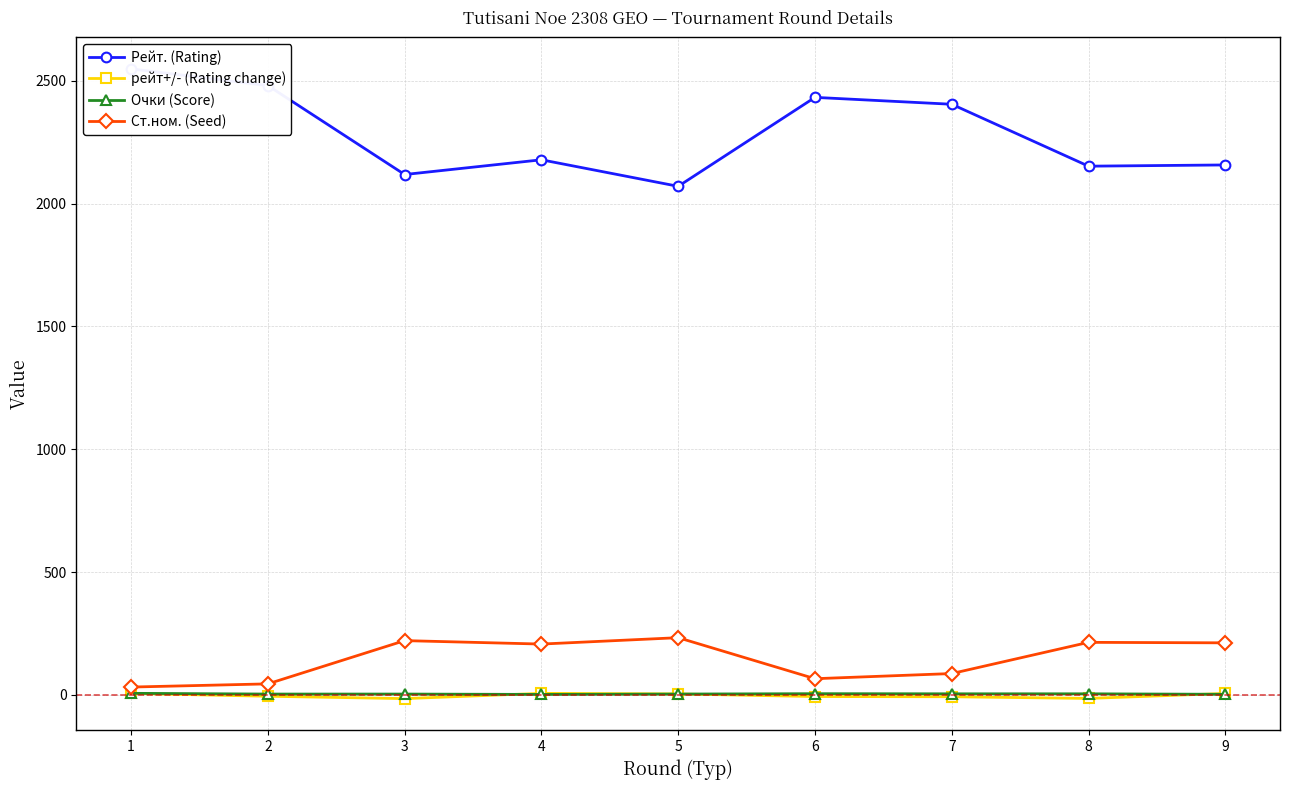

Where is the first local minimum for Очки (Score)?

4